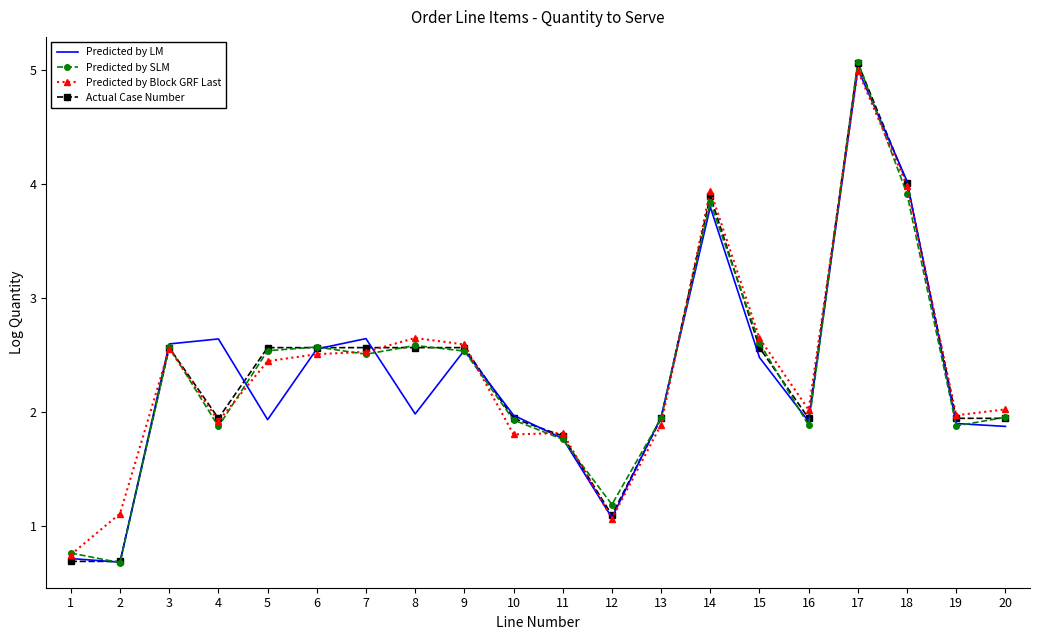

What is the total value across all series at 19?

7.7